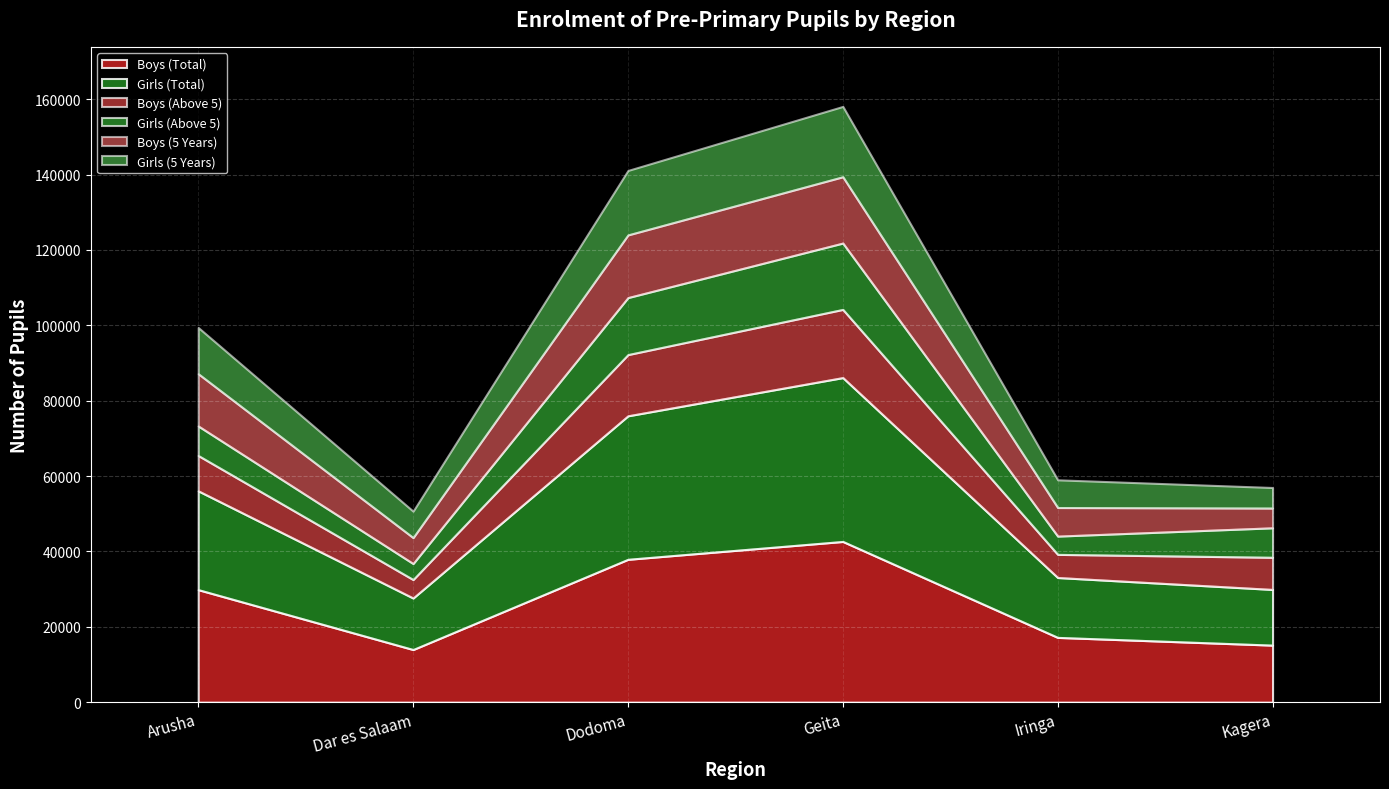

The Girls (Above 5) series shows 15124 at Dodoma. True or false?

True